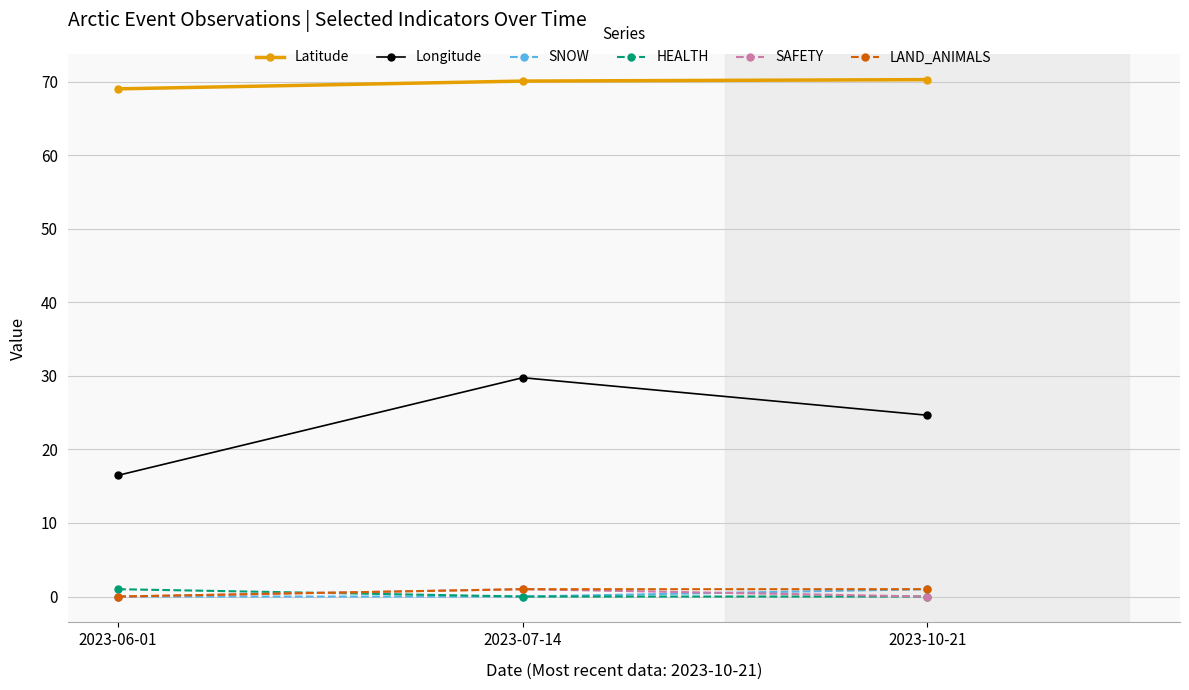

What is the highest value of the Longitude series?

29.7